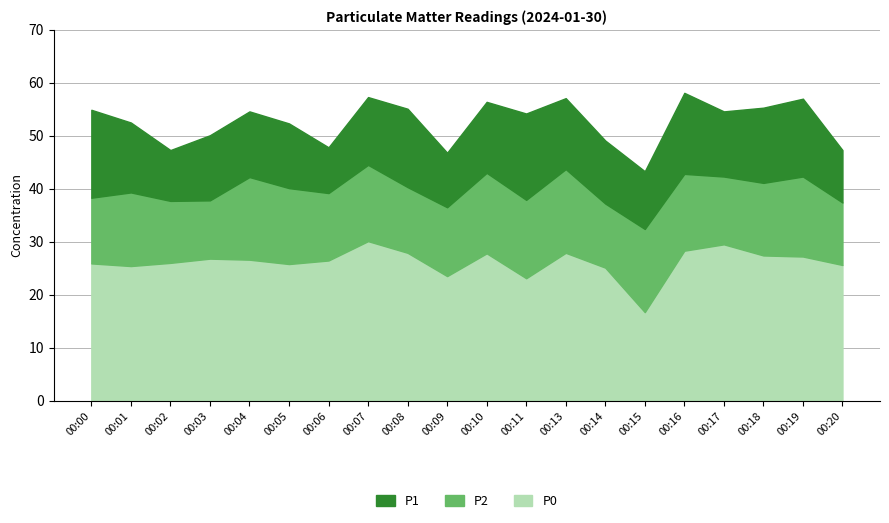

Between 00:04 and 00:14, which is larger?

00:04